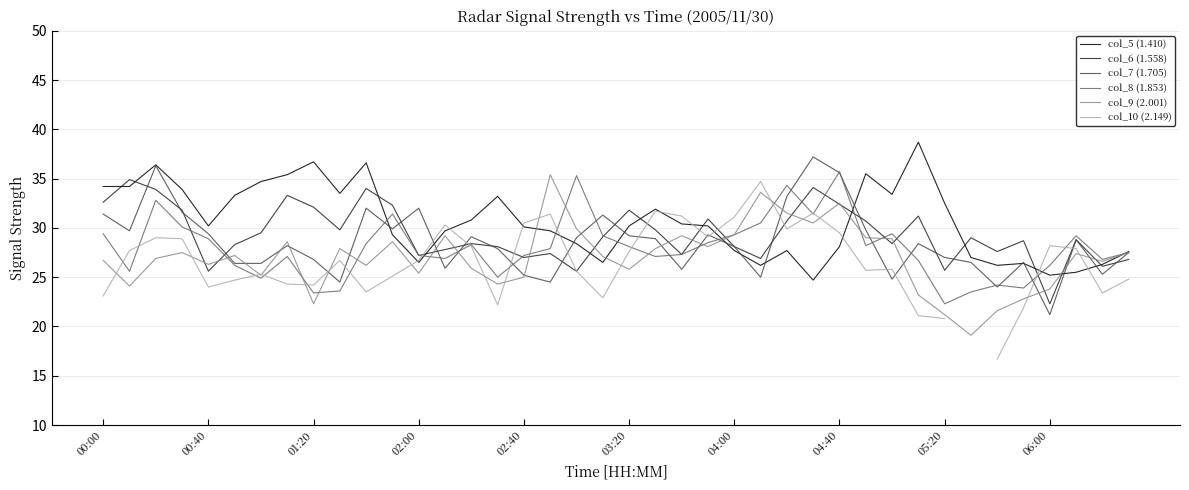

At which category does the chart reach its minimum across all series?

34